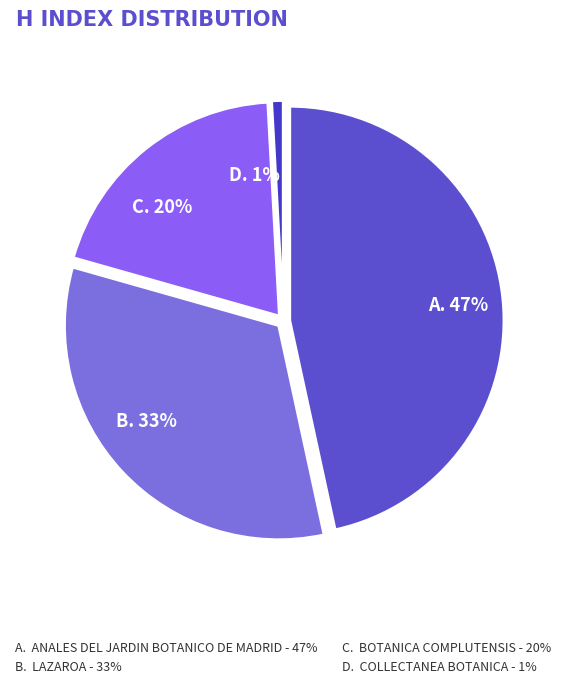

How many segments does this pie chart have?

4